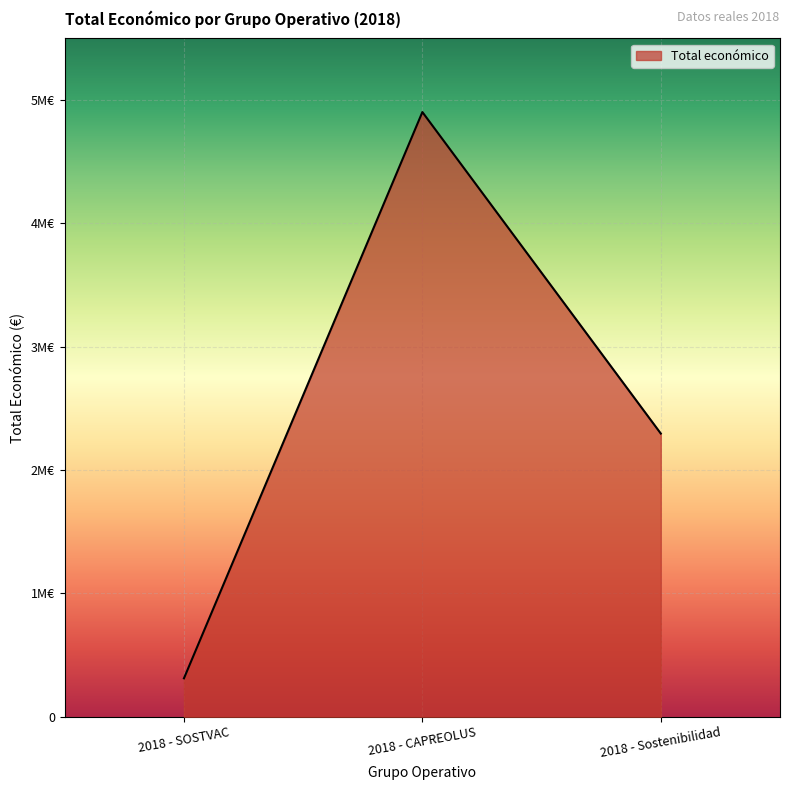

The value at 2018 - Sostenibilidad is 1522683. True or false?

False